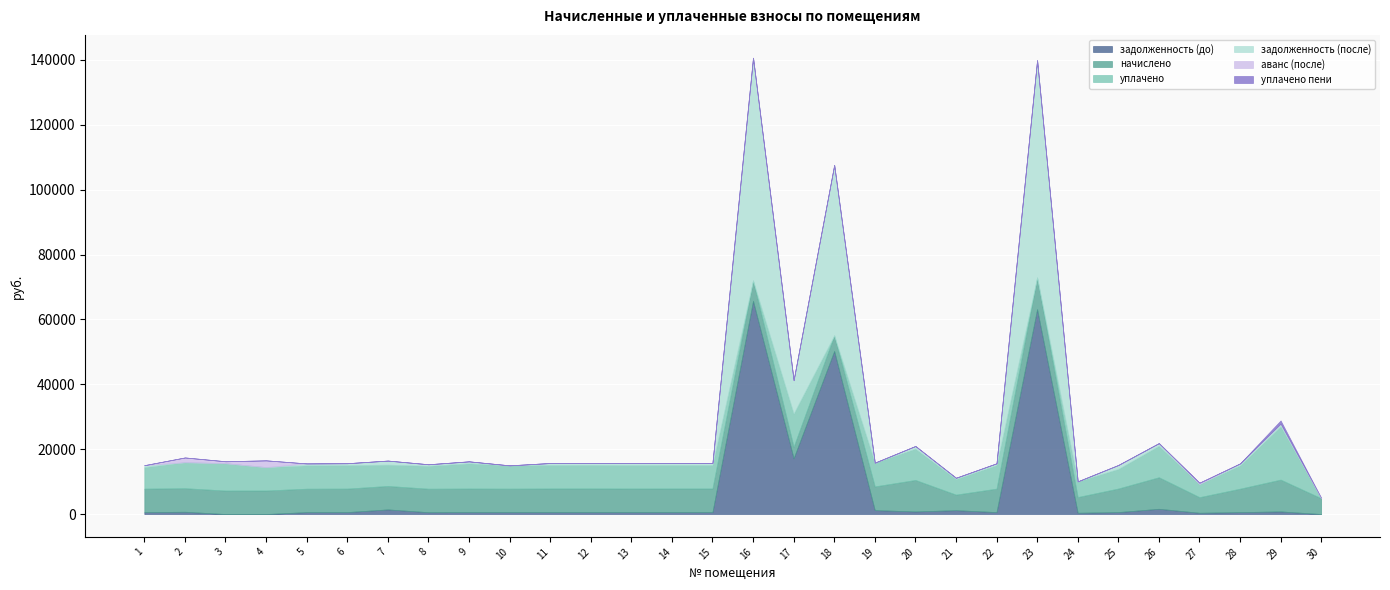

What is the value of the задолженность (после) point at the 16th from the left?

68677.9